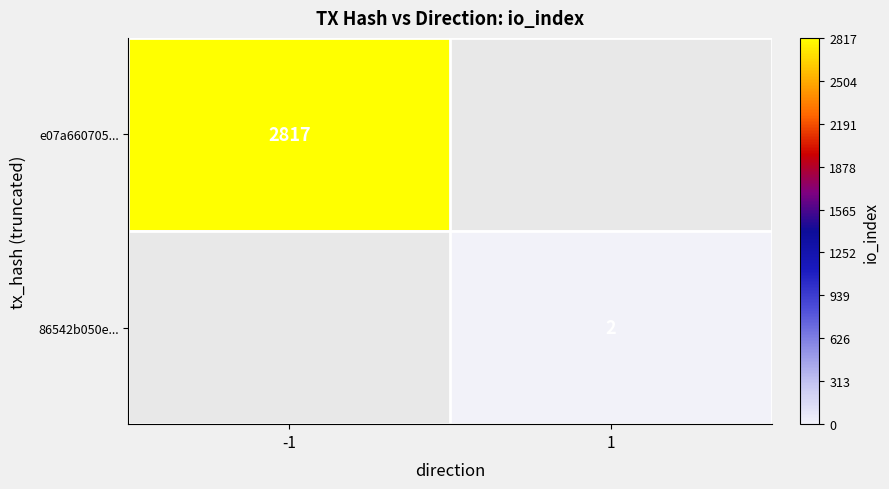

The e07a660705... series shows 2817 at -1. True or false?

True